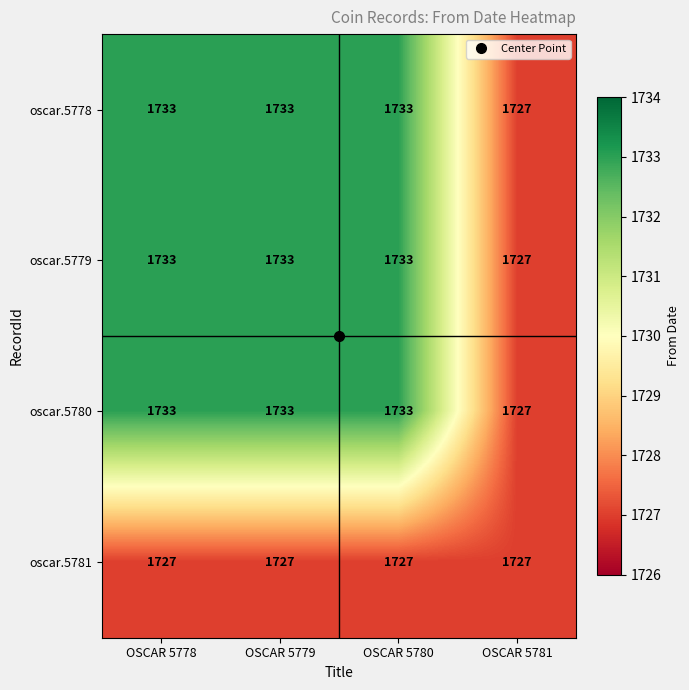

How many oscar.5780 values are between 1733 and 1734?

3